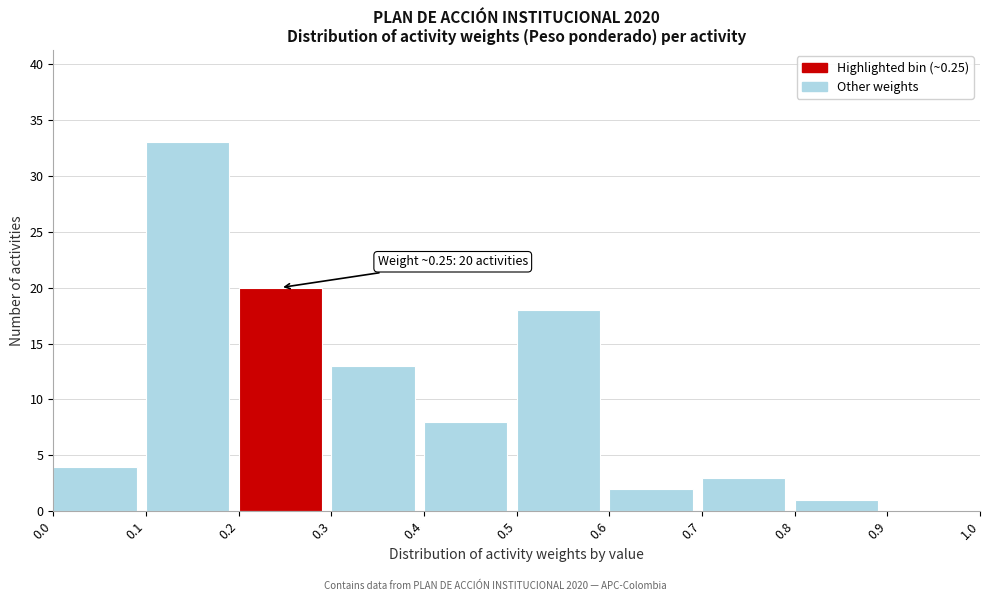

Which range on the x-axis has the tallest bar?

0.1 to 0.2